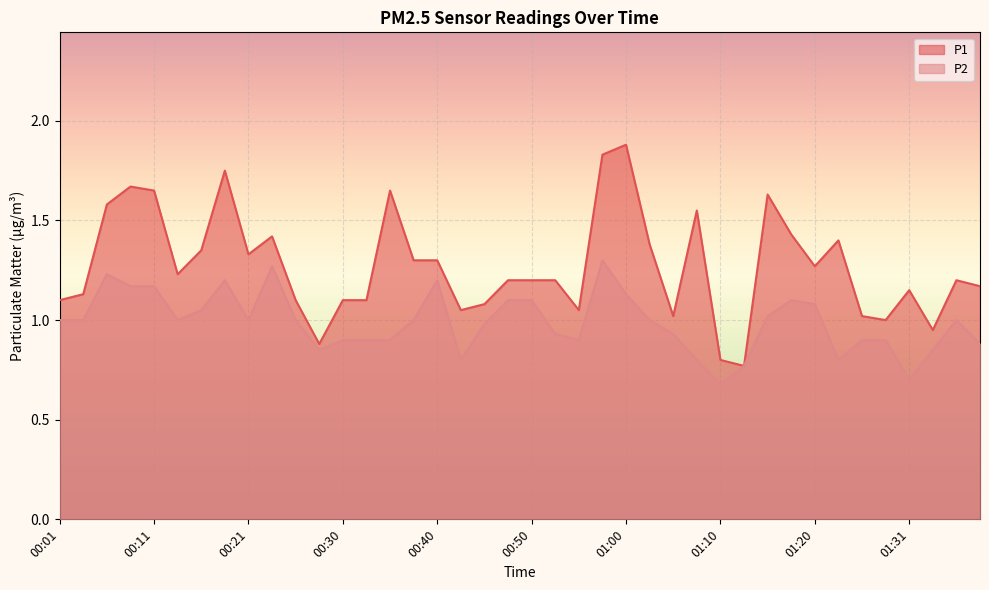

Rank the series by their average value, from lowest to highest.

P2, P1